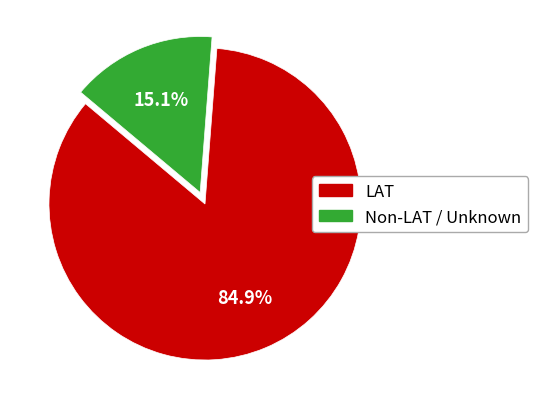

Does any single category account for the majority?

Yes